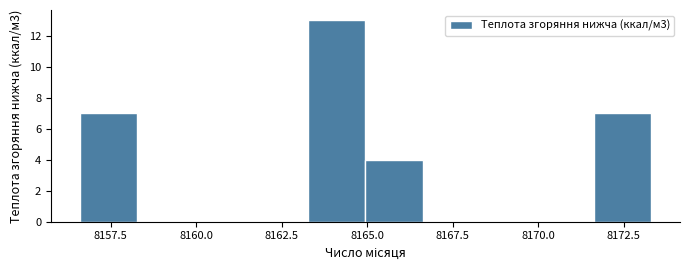

Read against the x-axis, roughly where is the centre of the tallest bar?

8164.0